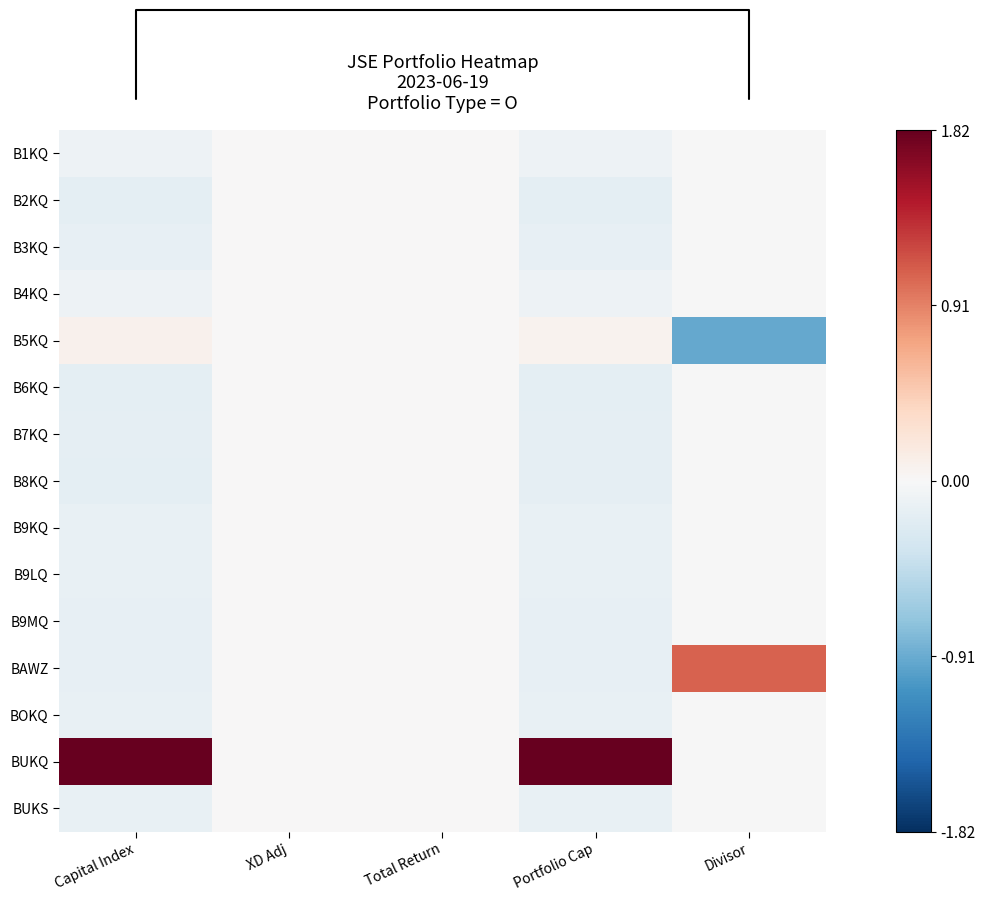

What is the spread (max minus min) of values at Portfolio Cap?

2.0